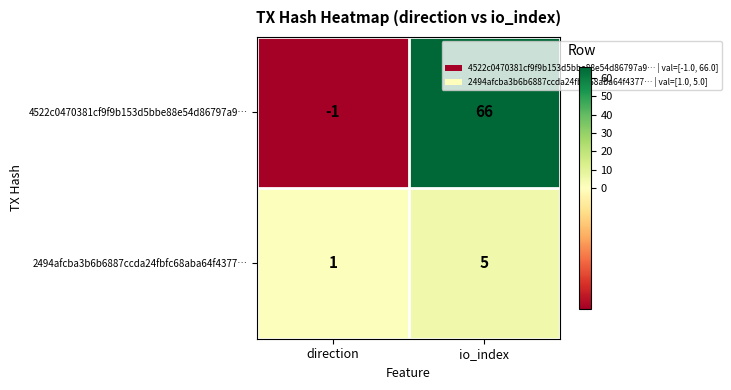

The 2494afcba3b6b6887ccda24fbfc68aba64f4377… series shows 5 at io_index. True or false?

True